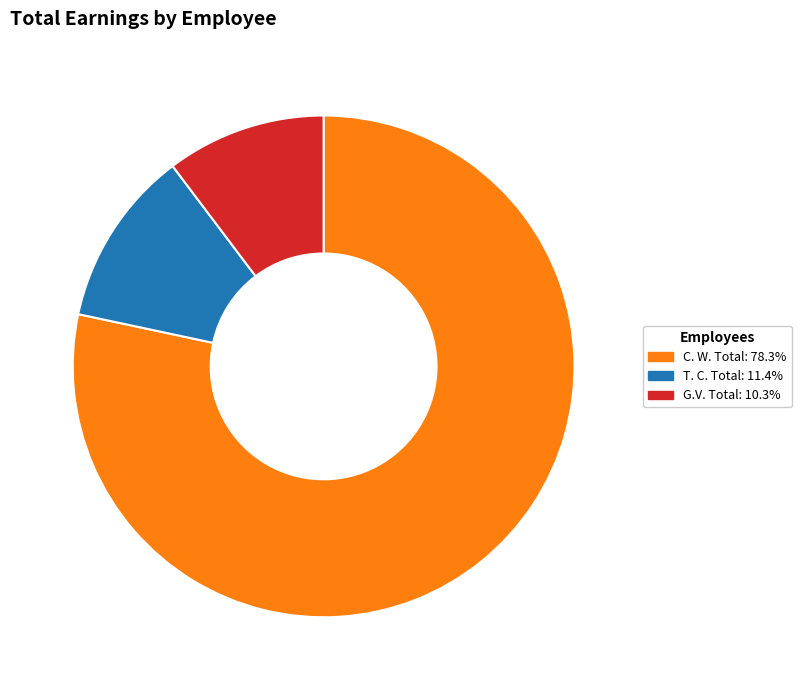

Is it true that C. W. Total is 78% of the pie?

True